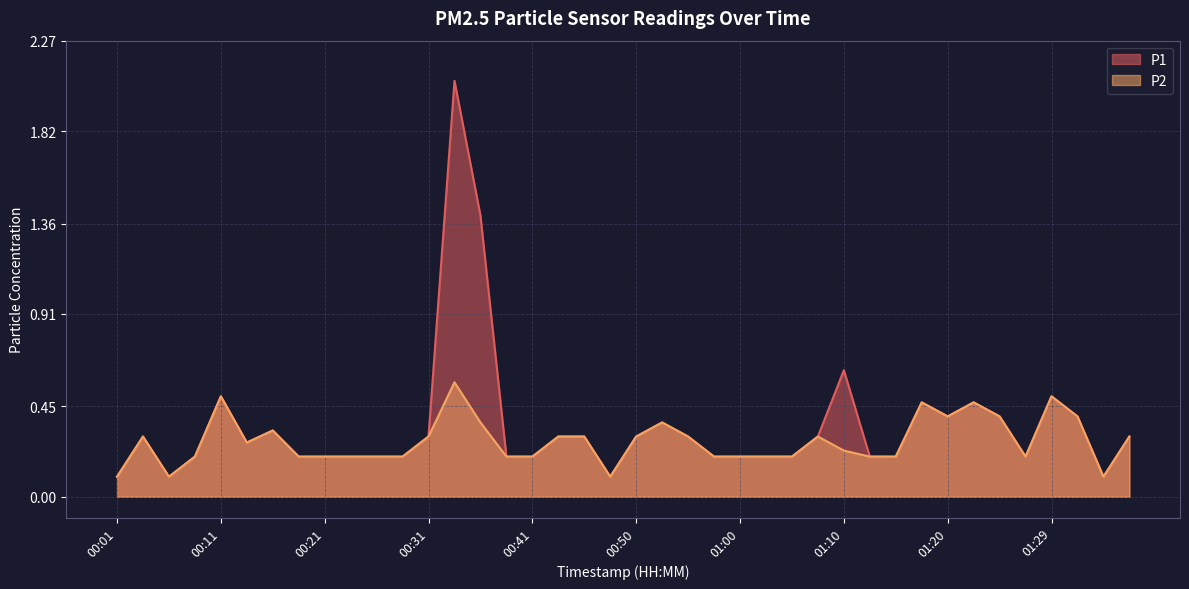

What is the label of the 30th point from the left?

01:12